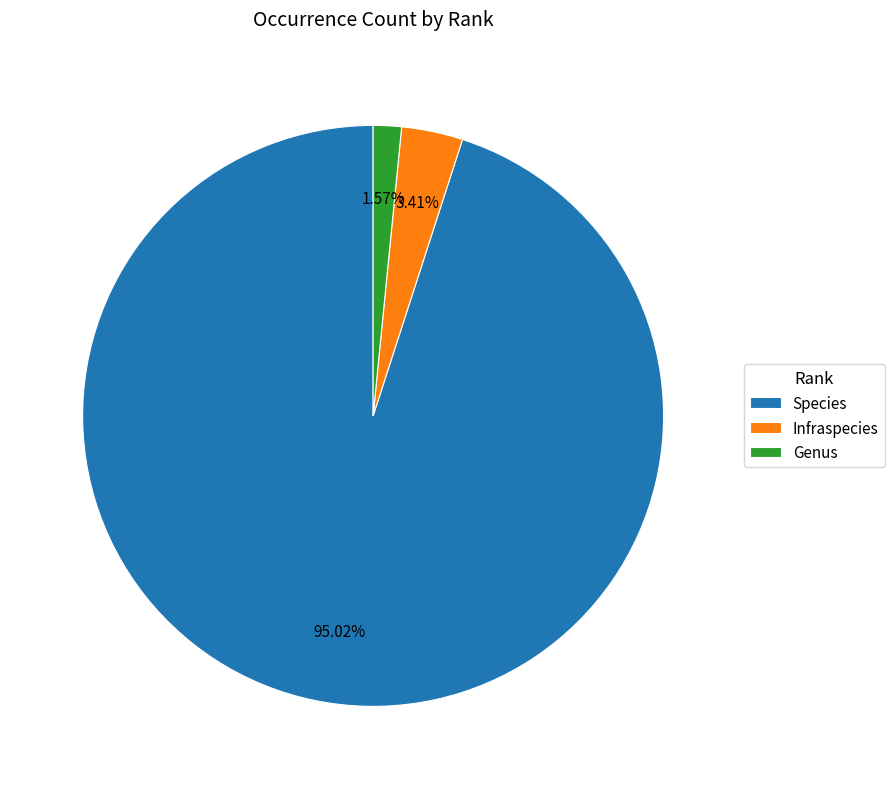

To the nearest percent, what is the difference between the largest and smallest slice percentages?

93%